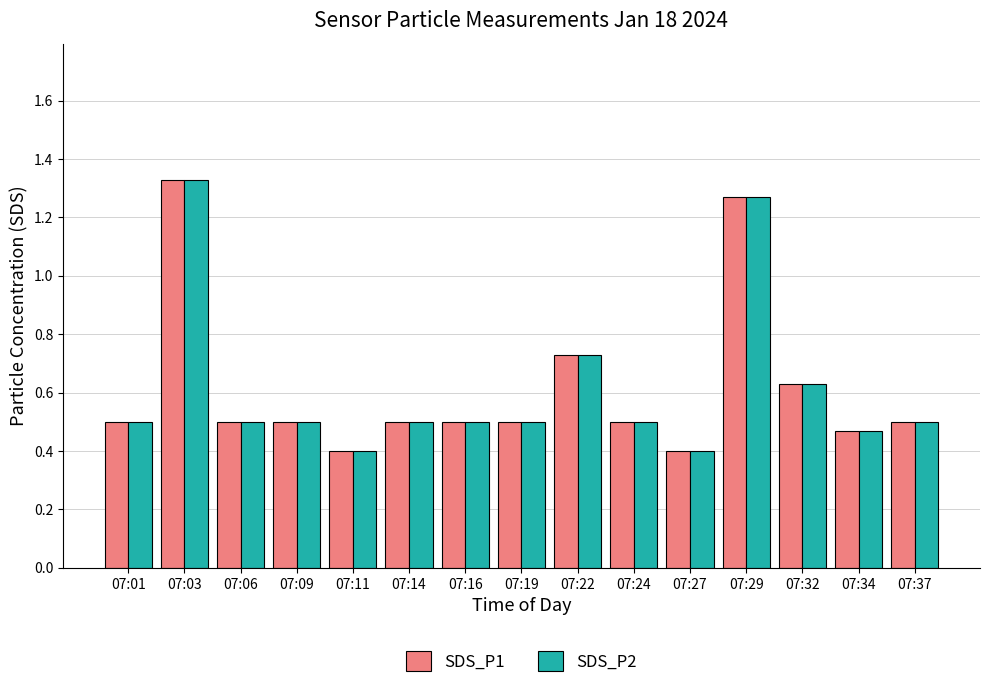

What are all the series names shown in the legend?

SDS_P1, SDS_P2